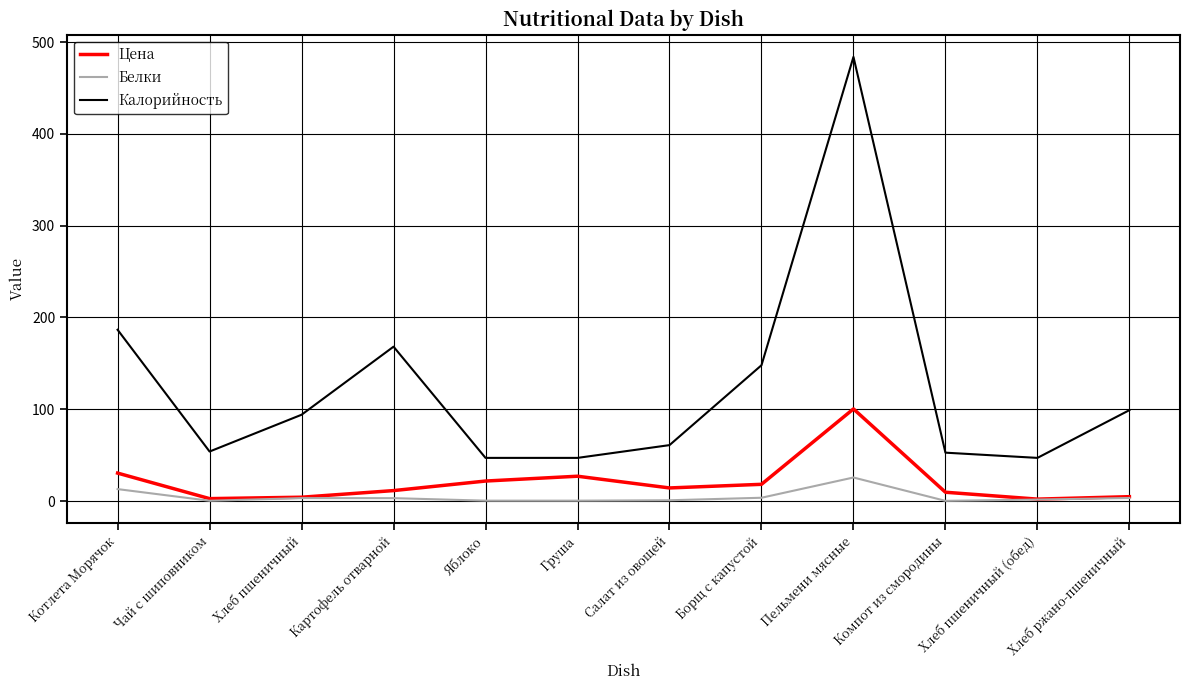

At which label does Калорийность first exceed 94?

Котлета Морячок